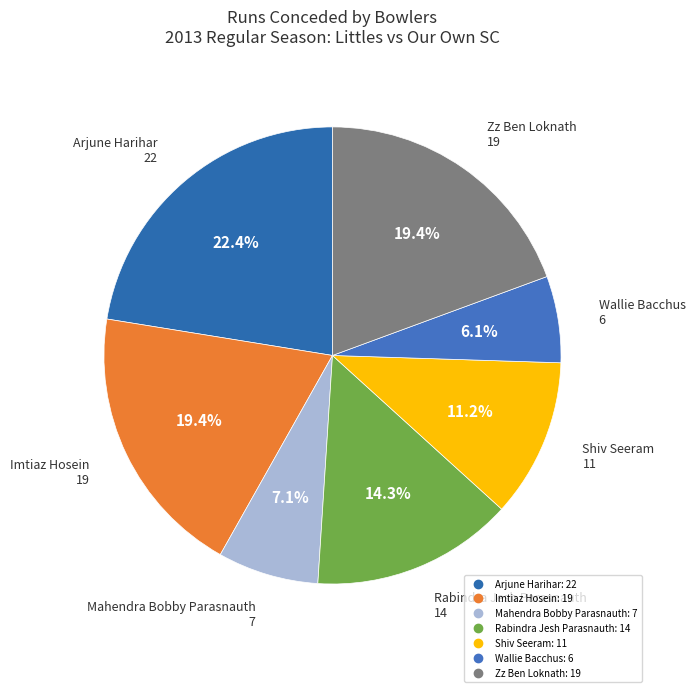

What is the smallest slice in the pie chart?

Wallie Bacchus